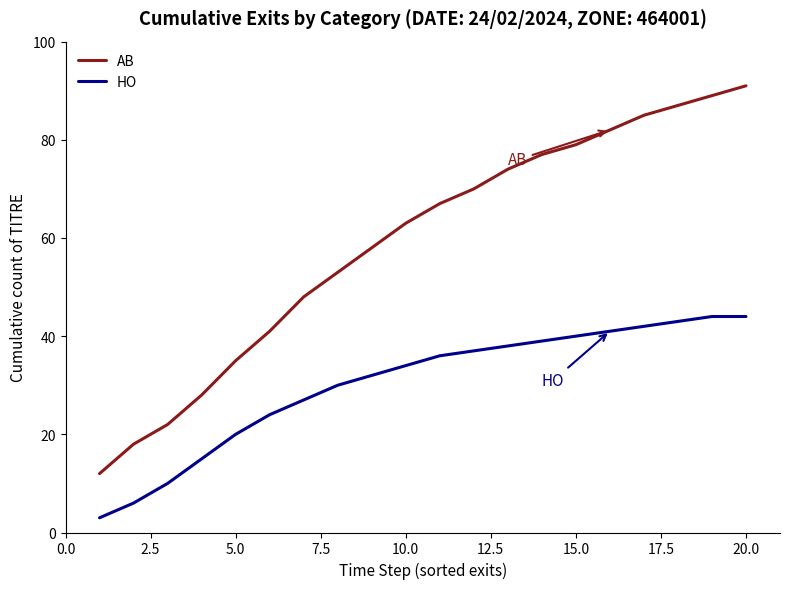

True or false: HO and AB intersect in this chart.

False